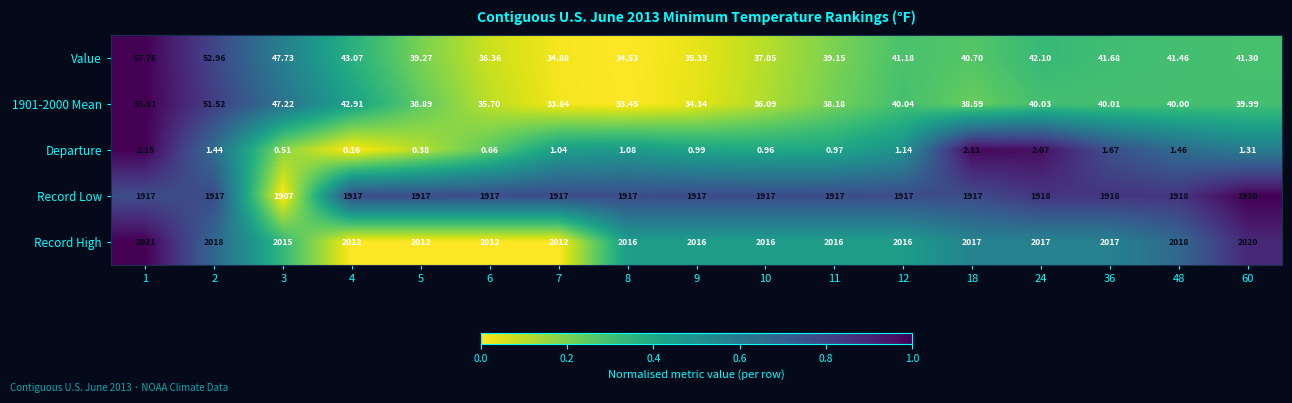

Is the value of Record High at 10 greater than the value of Value at 18?

Yes